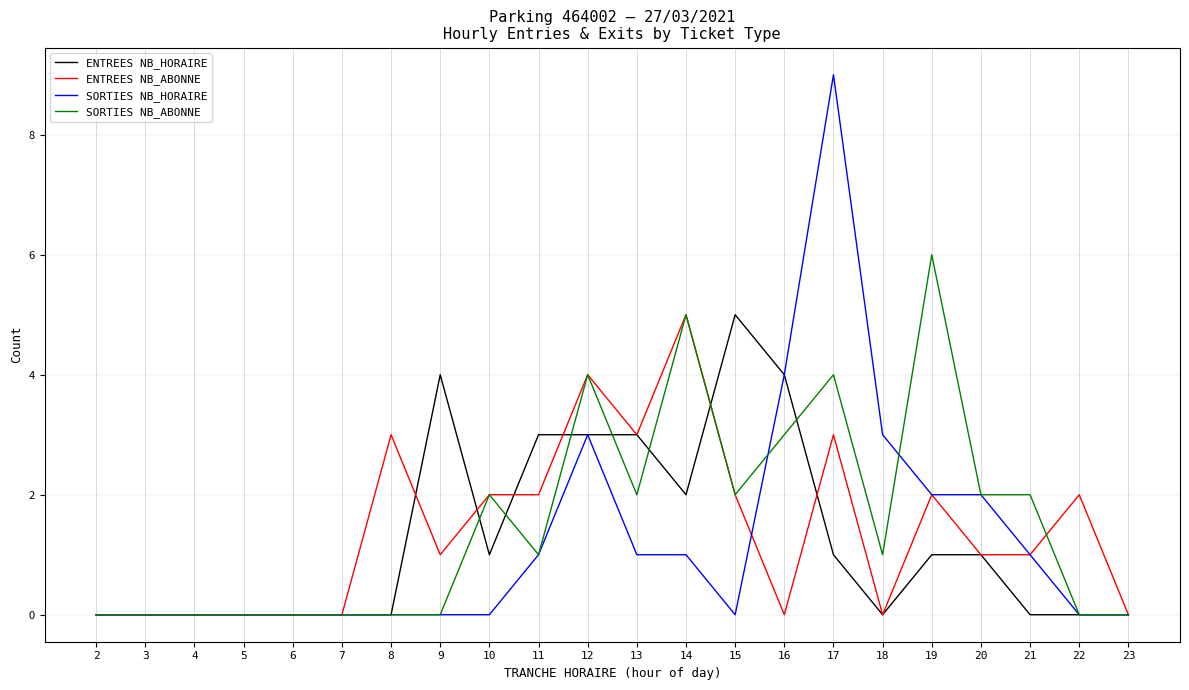

Is it true that SORTIES NB_ABONNE equals 1 at 18?

True